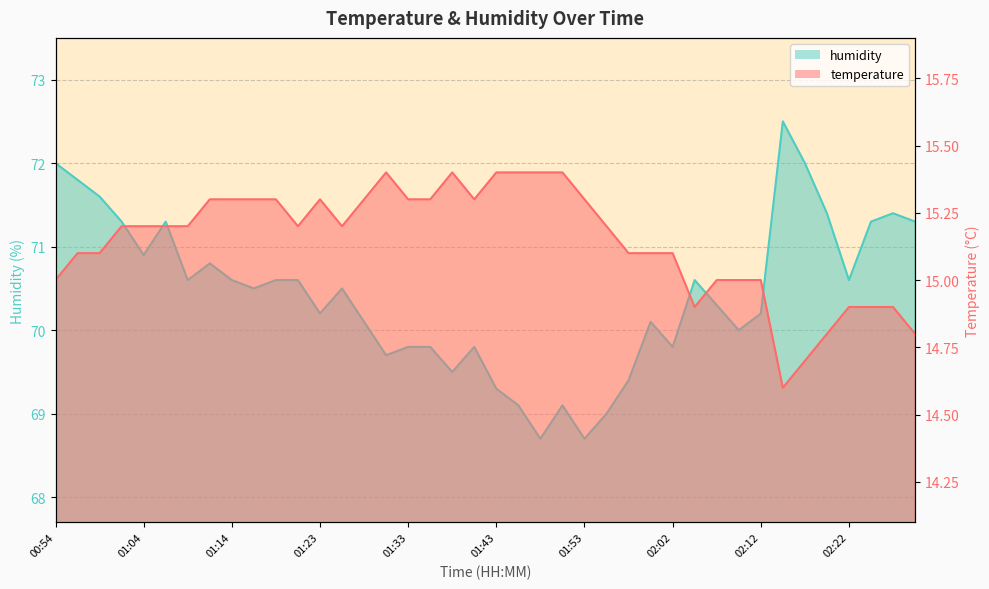

How many temperature values are between 15 and 16?

32